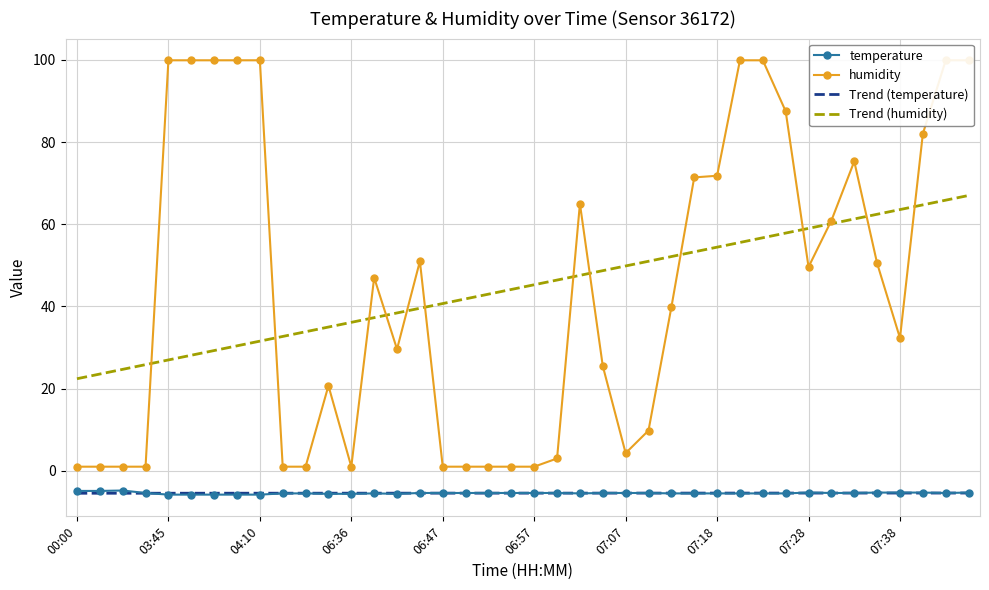

At which label does Trend (humidity) first exceed 45?

06:57